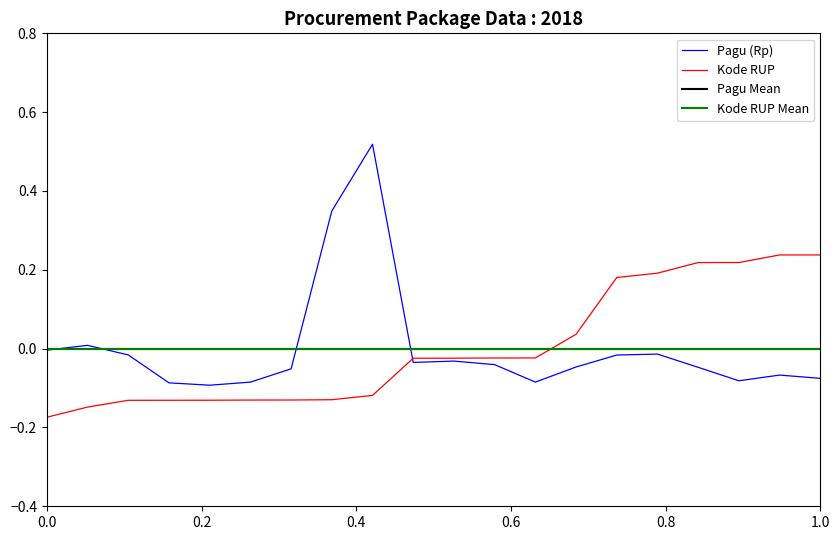

Does the chart display data point markers on the line(s)?

No